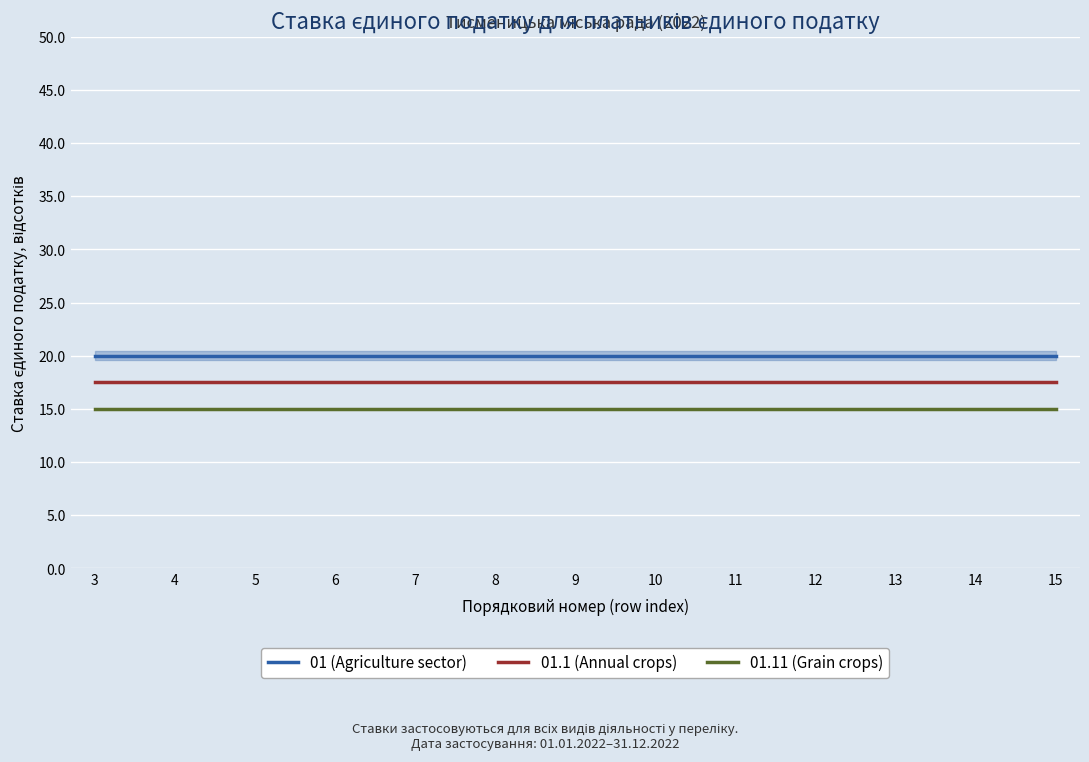

The value of 01 (Agriculture sector) at 8 is 27.2. True or false?

False